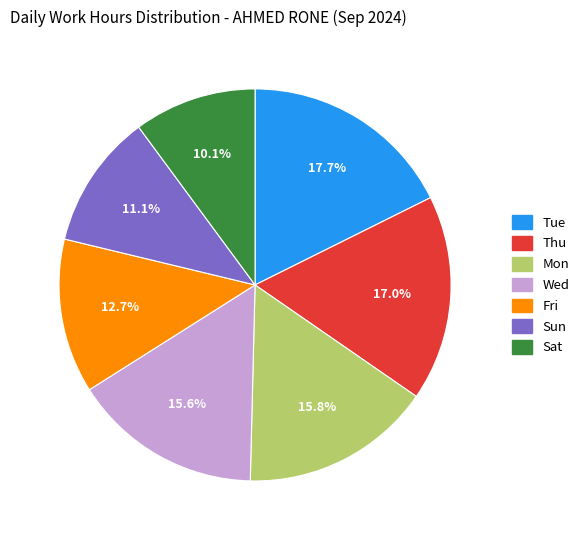

Is there a majority slice in this chart?

No